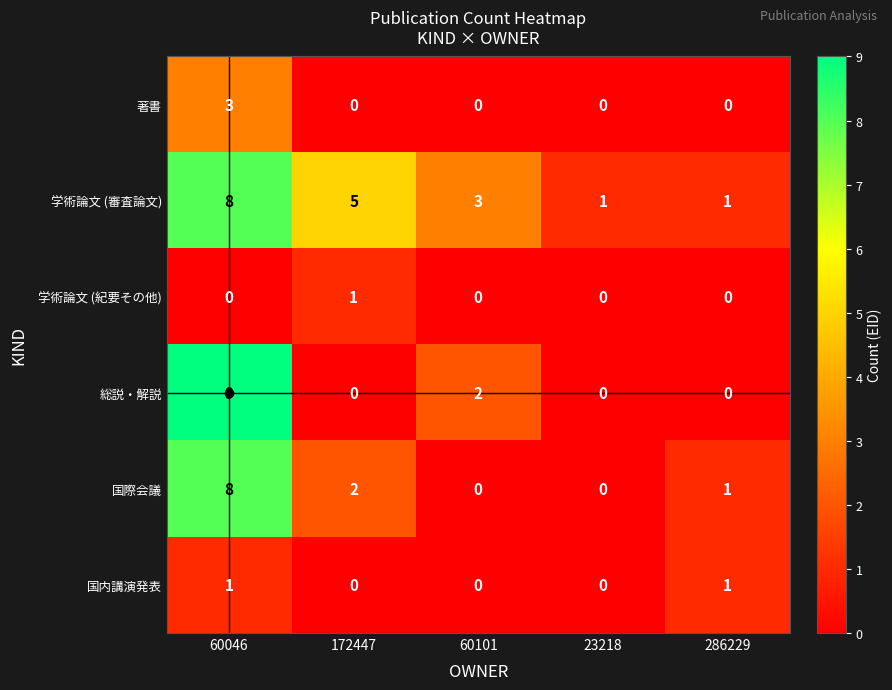

Which series has the widest spread of values?

総説・解説